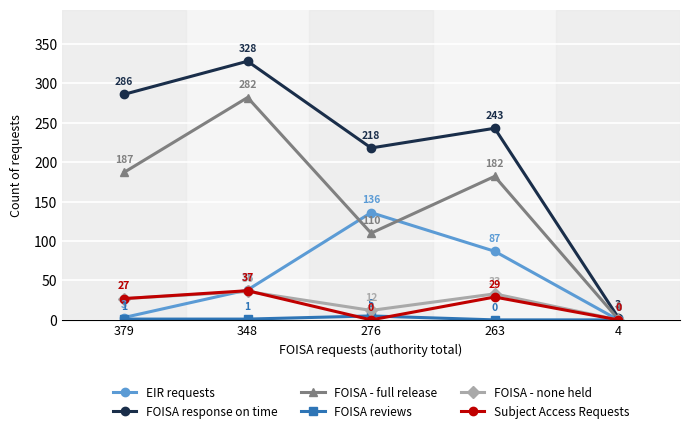

What are all the series names shown in the legend?

EIR requests, FOISA response on time, FOISA - full release, FOISA reviews, FOISA - none held, Subject Access Requests